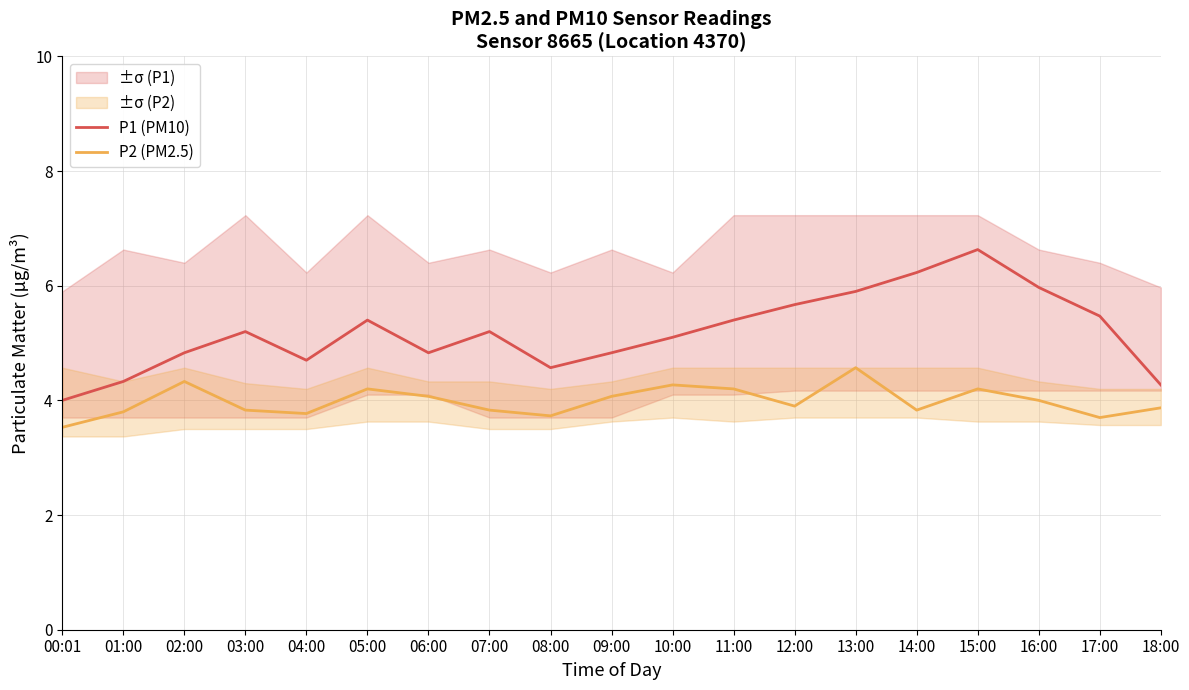

What is the lowest value of the P2 (PM2.5) series?

3.5